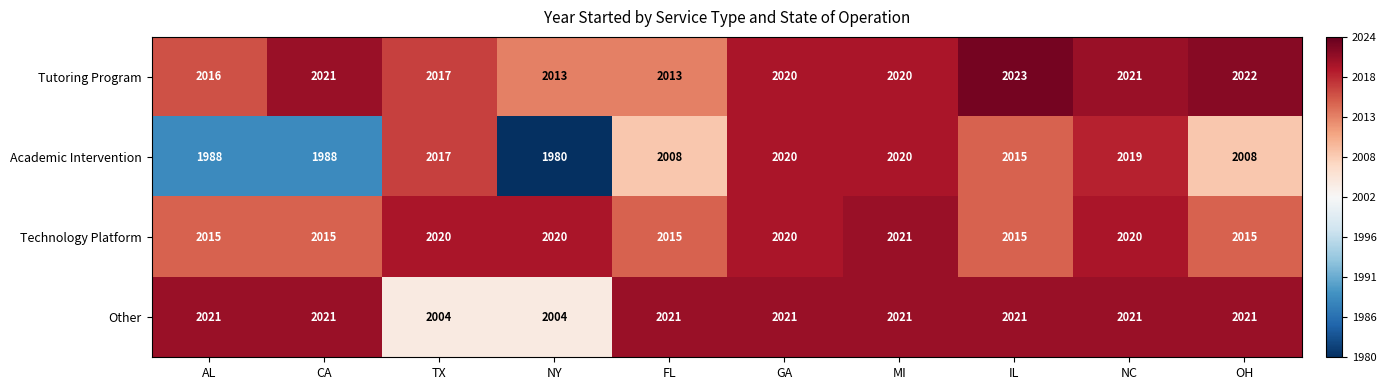

Which series has the widest spread of values?

Academic Intervention